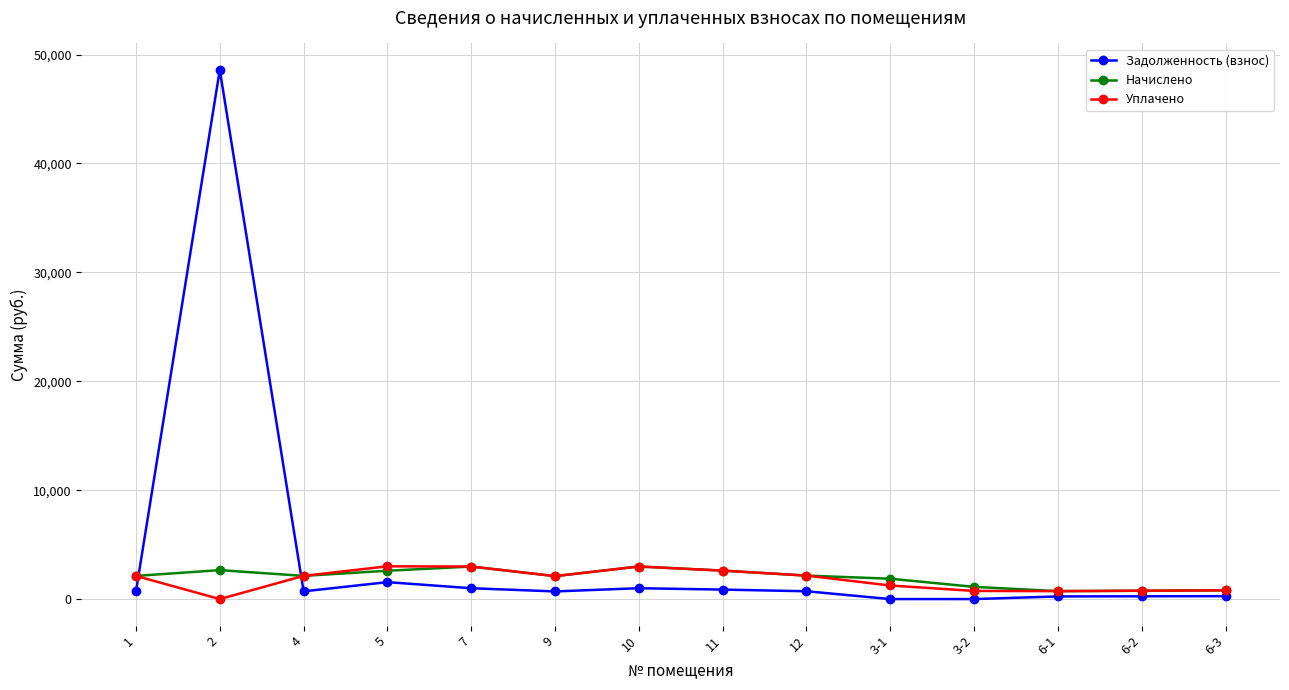

How many data points in Задолженность (взнос) are above 709?

7